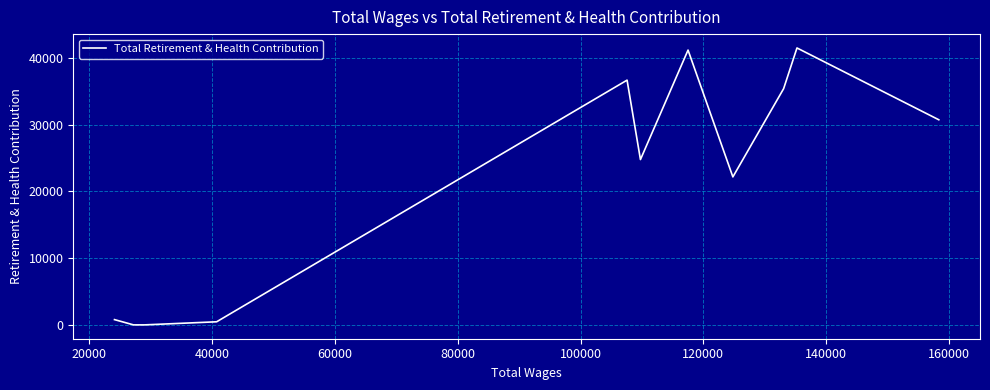

The chart shows a value of -19687 at 160000. True or false?

False